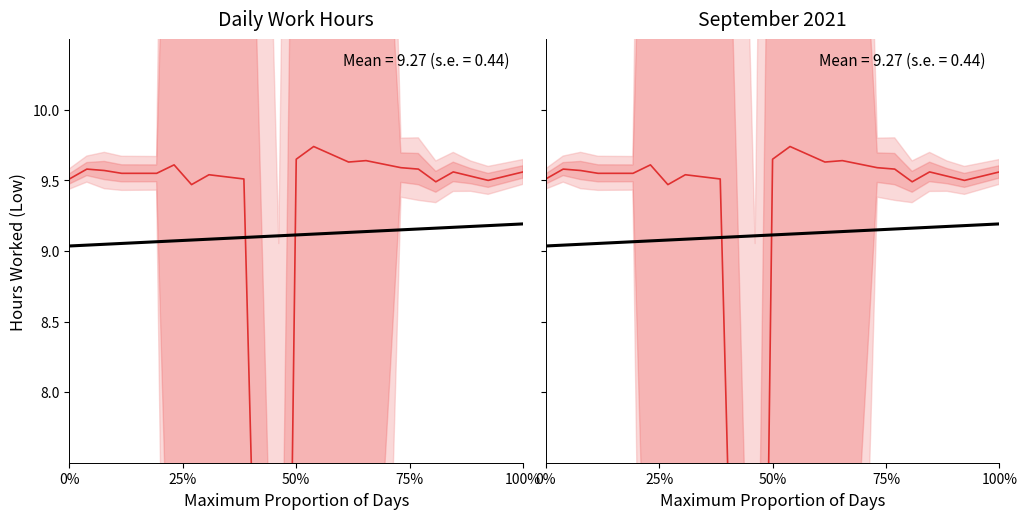

Rank the series by their maximum value, from lowest to highest.

Trend, Hours Worked